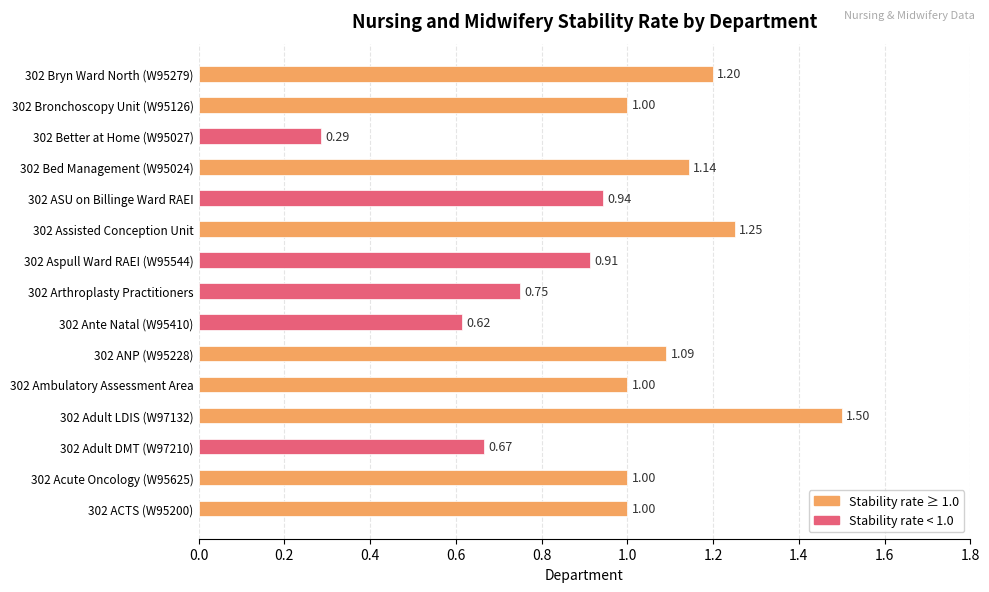

What is the sum of all values?

14.4